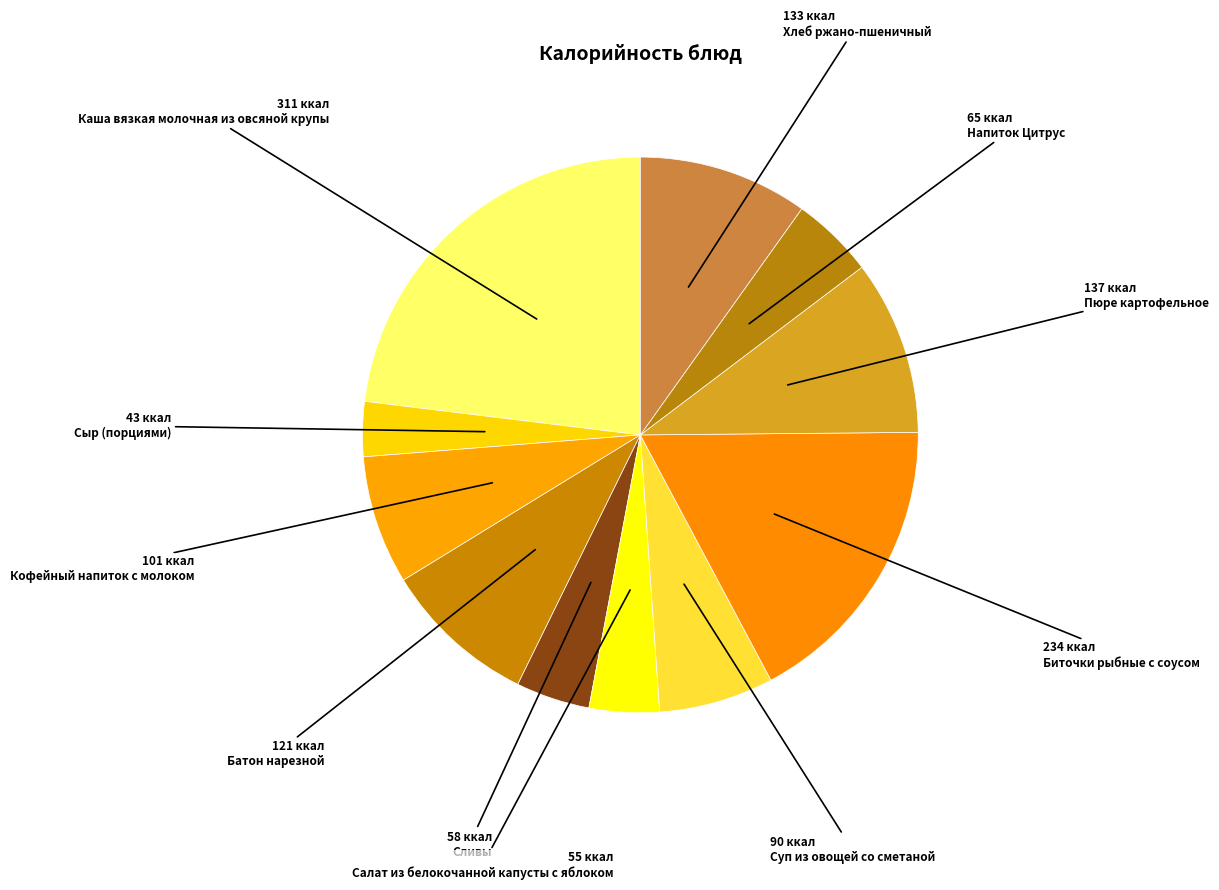

Count the number of slices in the pie.

11